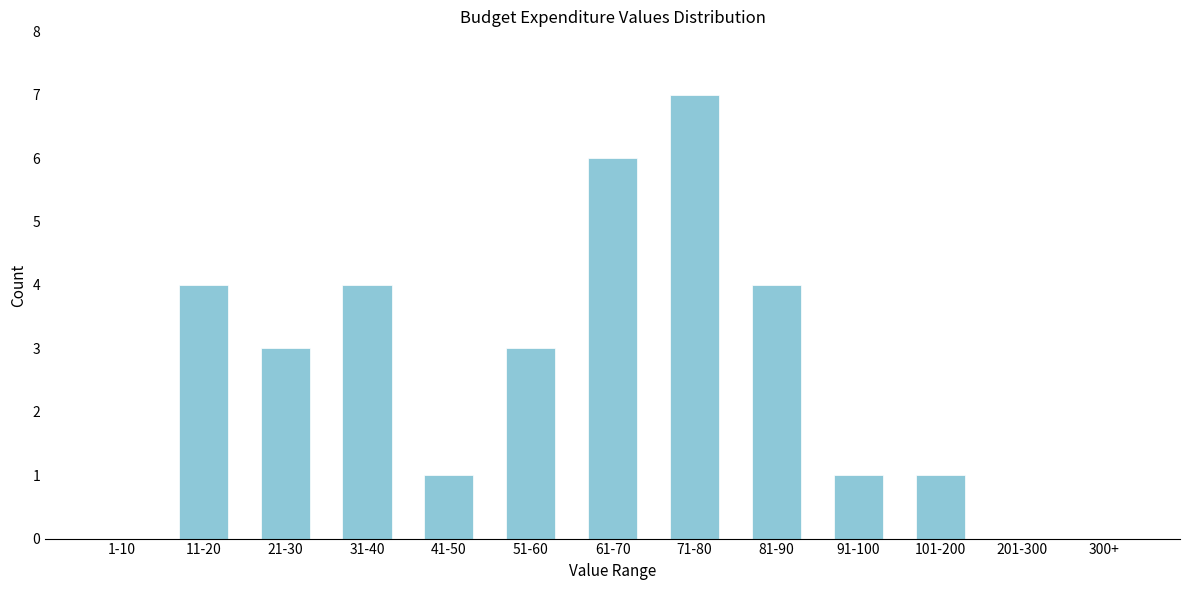

Reading left to right, list all the values displayed in this chart.

1-10=0	11-20=4	21-30=3	31-40=4	41-50=1	51-60=3	61-70=6	71-80=7	81-90=4	91-100=1	101-200=1	201-300=0	300+=0